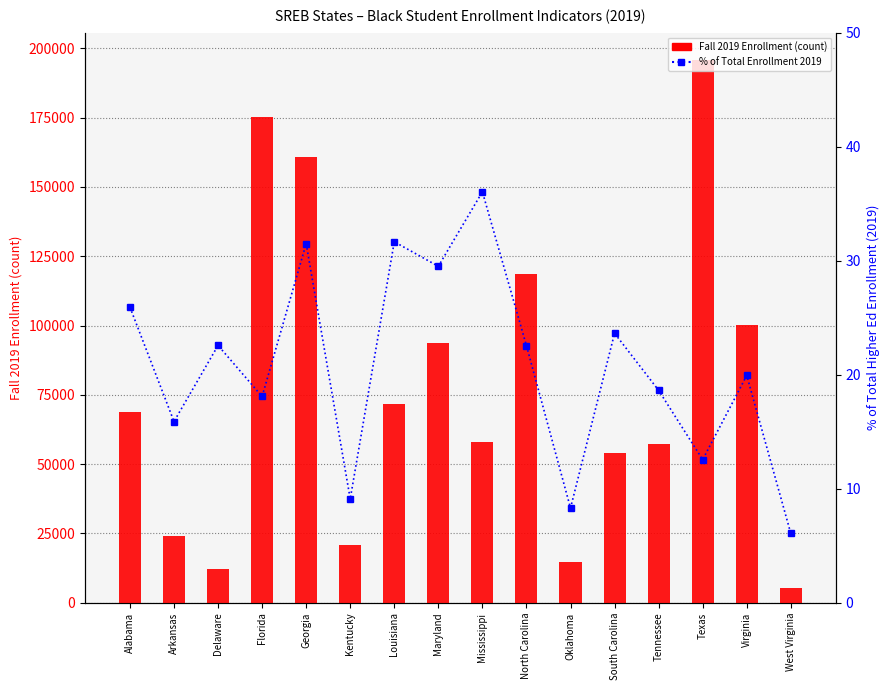

The Pct of Total Enrollment 2019 series shows 15.2 at Kentucky. True or false?

False